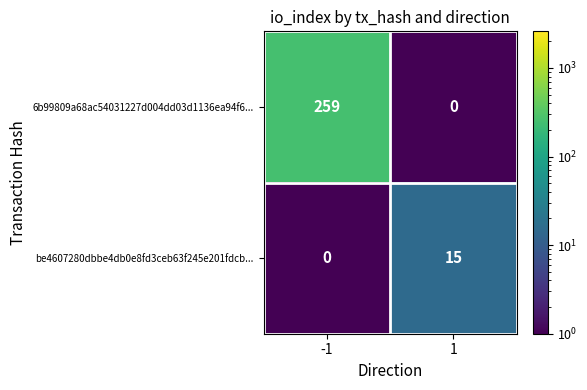

Rank the series at -1 from lowest to highest value.

be4607280dbbe4db0e8fd3ceb63f245e201fdcb..., 6b99809a68ac54031227d004dd03d1136ea94f6...